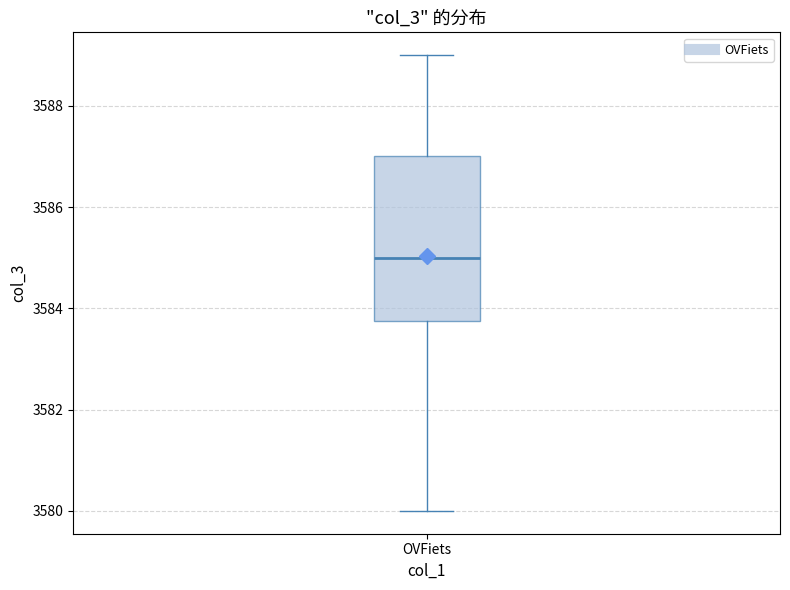

Transcribe this box plot: give where the median line is, the range the box spans, and where the two whiskers end, as read against the y-axis. The values are not printed on the chart, so give them approximately, as read against the axis.

median 3585.0, box 3583.8 to 3587.0, whiskers 3580.0 to 3589.0